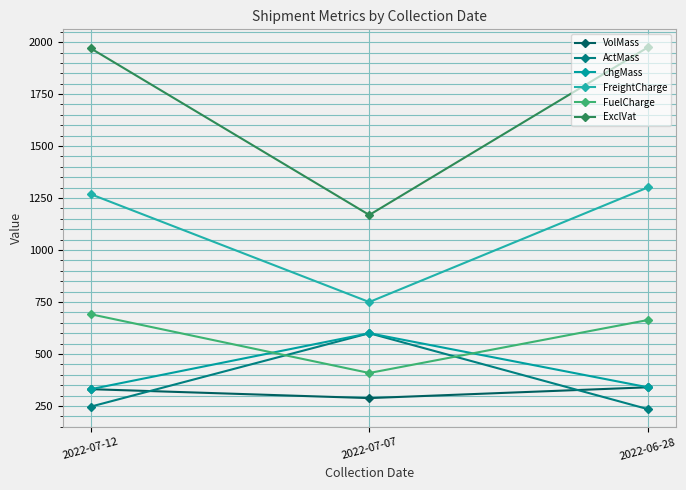

At how many categories does at least one series exceed 1920?

2